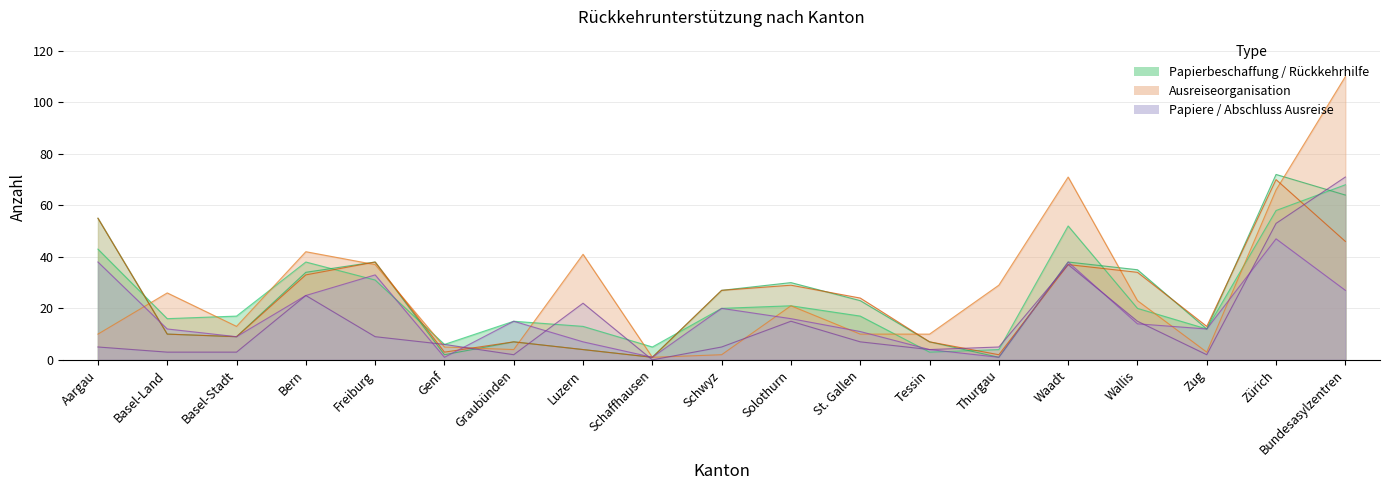

The value of Rückkehrhilfe bewilligt at Bern is 33. True or false?

True